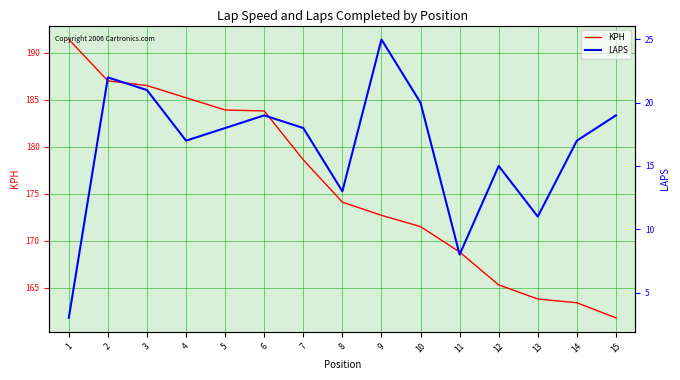

At 7, list the series in order from largest to smallest.

KPH, LAPS